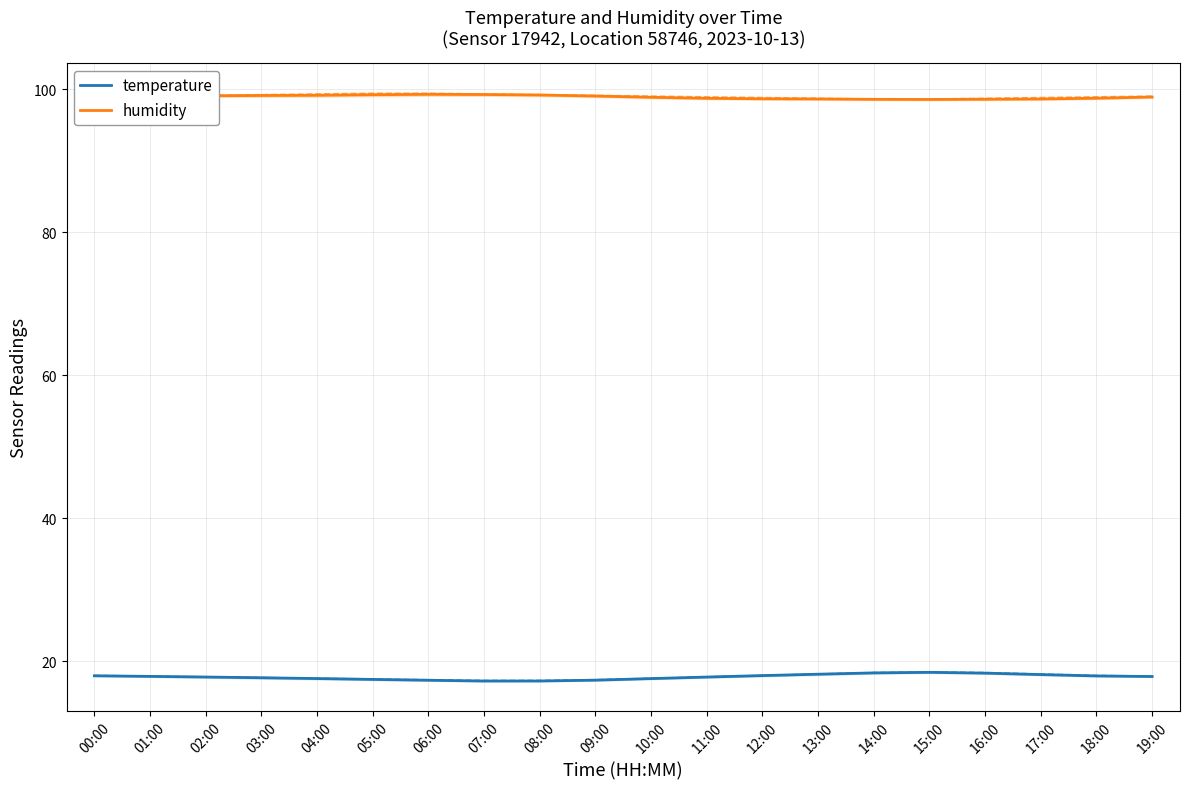

True or false: temperature and humidity intersect in this chart.

False